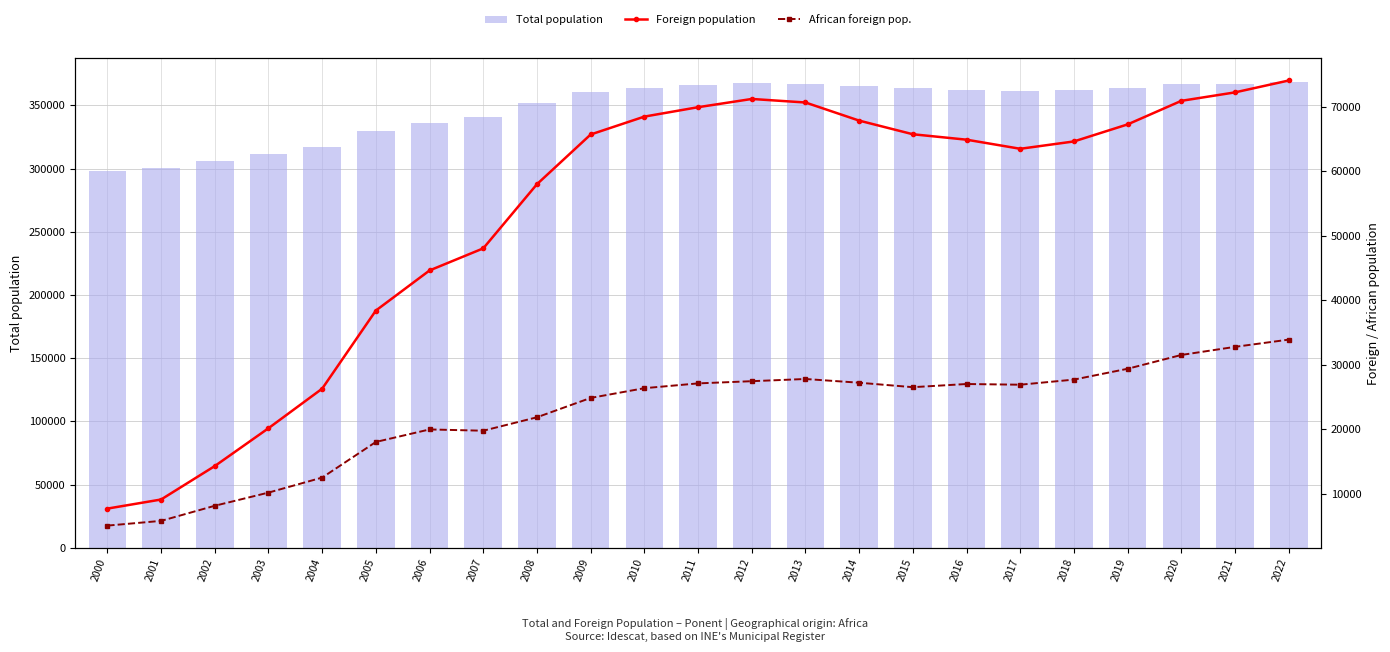

Read the Foreign population value at 2022, to the nearest 50.

74050